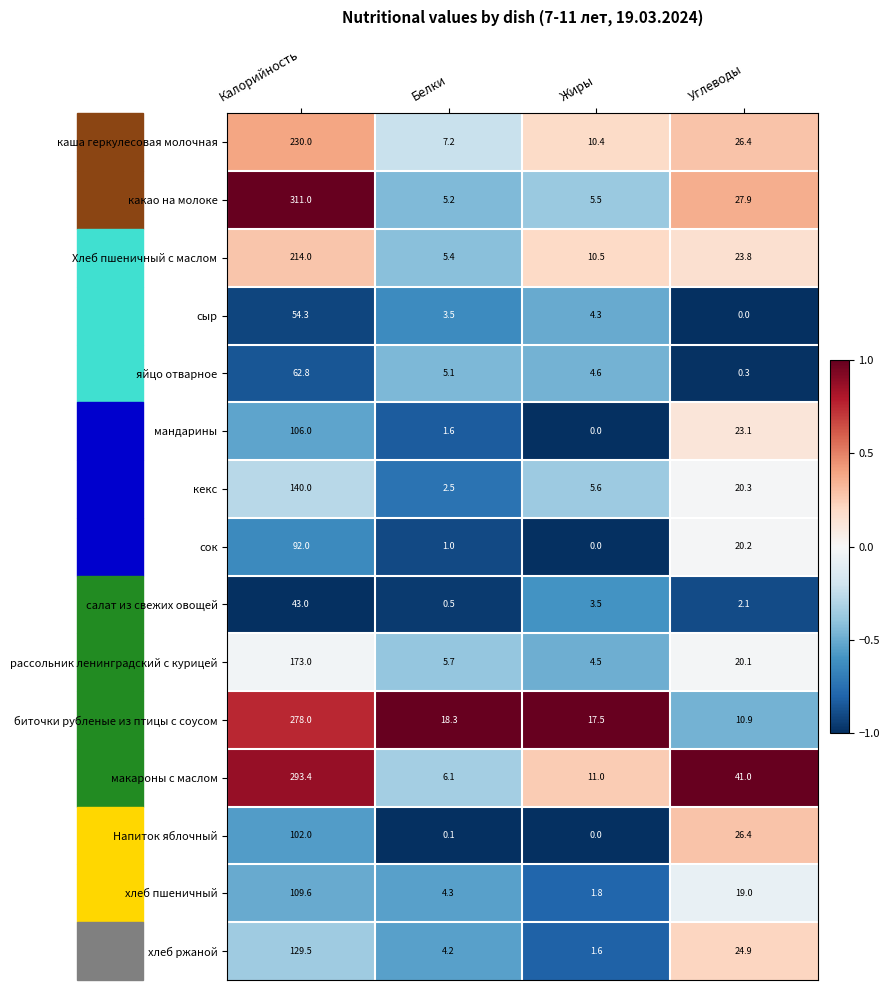

Is it true that какао на молоке equals 27.9 at Углеводы?

True